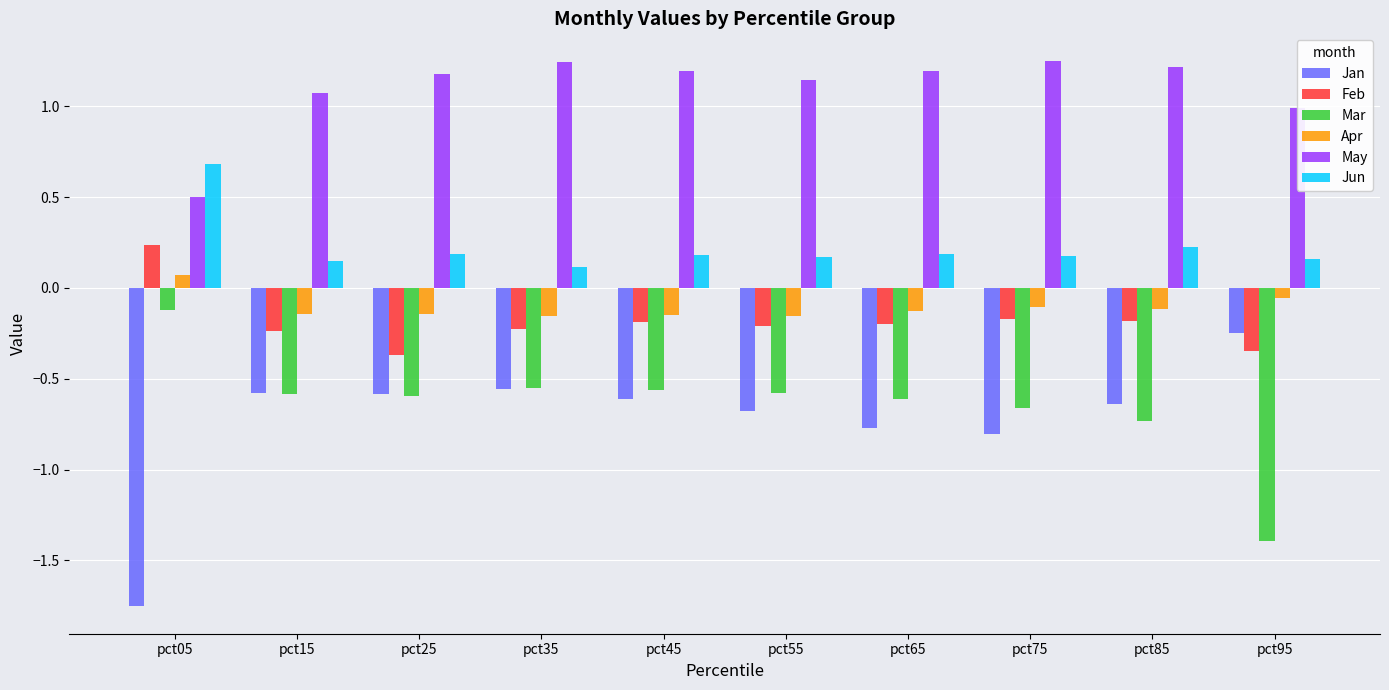

How many values in the Apr series exceed 0?

1